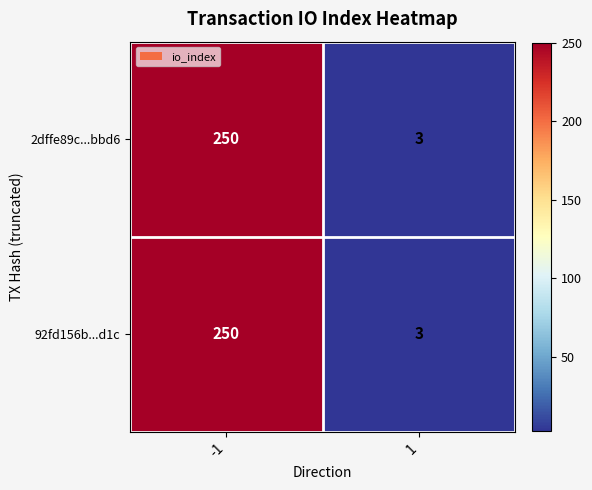

What value does the 92fd156b...d1c series have at -1, to the nearest 50?

250